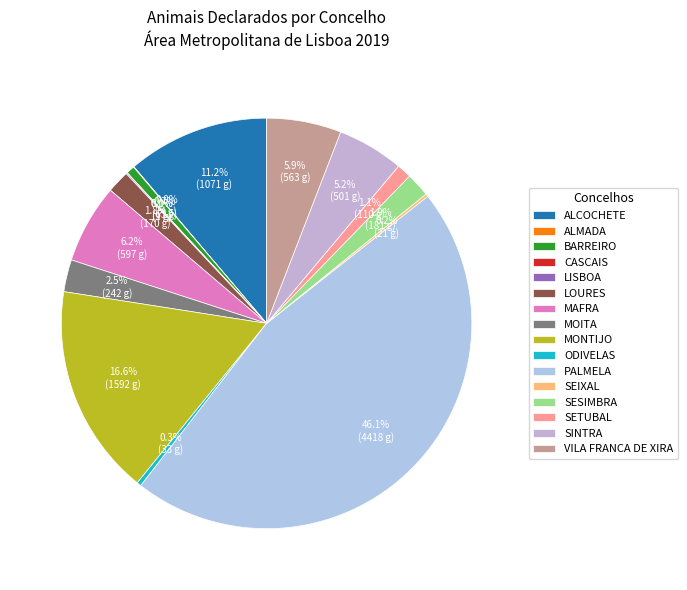

How many slices are in this pie chart?

16